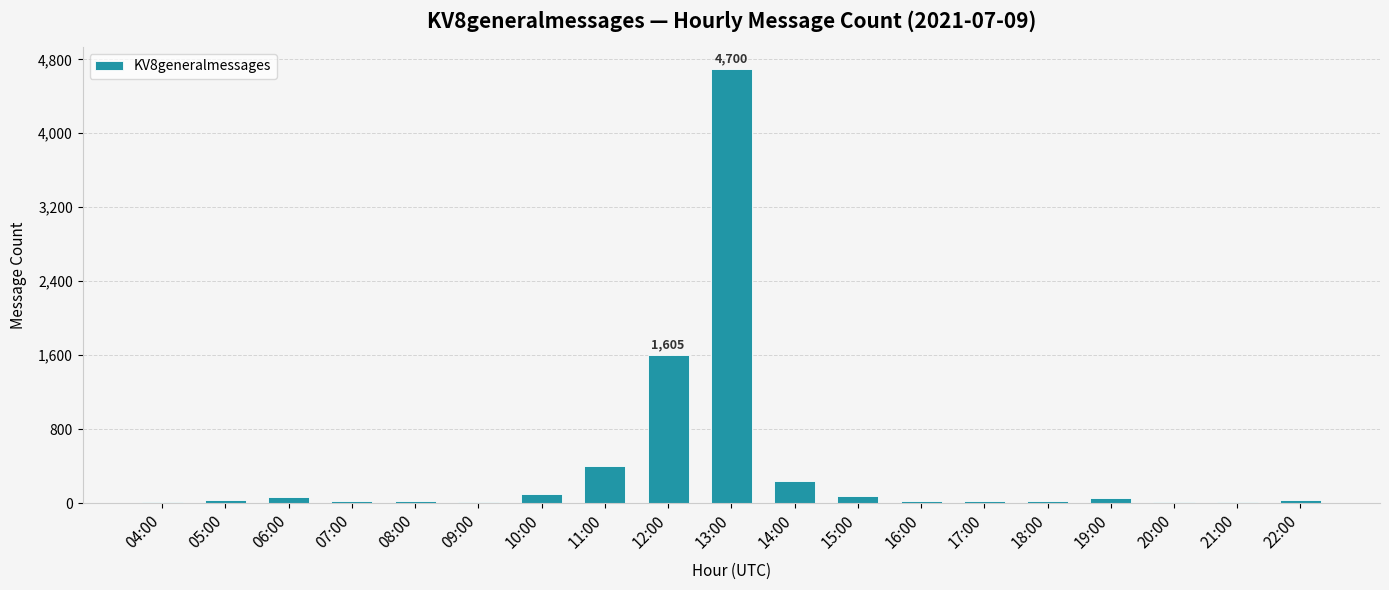

True or false: the data shows 4700 at 13:00.

True